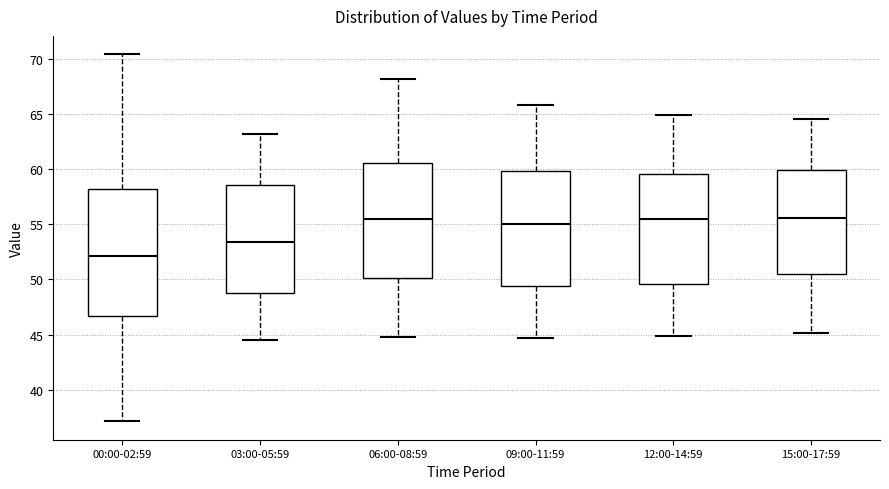

Reading left to right, read every box against the y-axis: the position of its median line, the range the box covers, and the ends of its whiskers. The values are not printed on the chart, so give them approximately, as read against the axis.

00:00-02:59: median 52.0, box 46.5 to 58.0, whiskers 37.0 to 70.5
03:00-05:59: median 53.5, box 49.0 to 58.5, whiskers 44.5 to 63.0
06:00-08:59: median 55.5, box 50.0 to 60.5, whiskers 45.0 to 68.0
09:00-11:59: median 55.0, box 49.5 to 60.0, whiskers 44.5 to 66.0
12:00-14:59: median 55.5, box 49.5 to 59.5, whiskers 45.0 to 65.0
15:00-17:59: median 55.5, box 50.5 to 60.0, whiskers 45.0 to 64.5